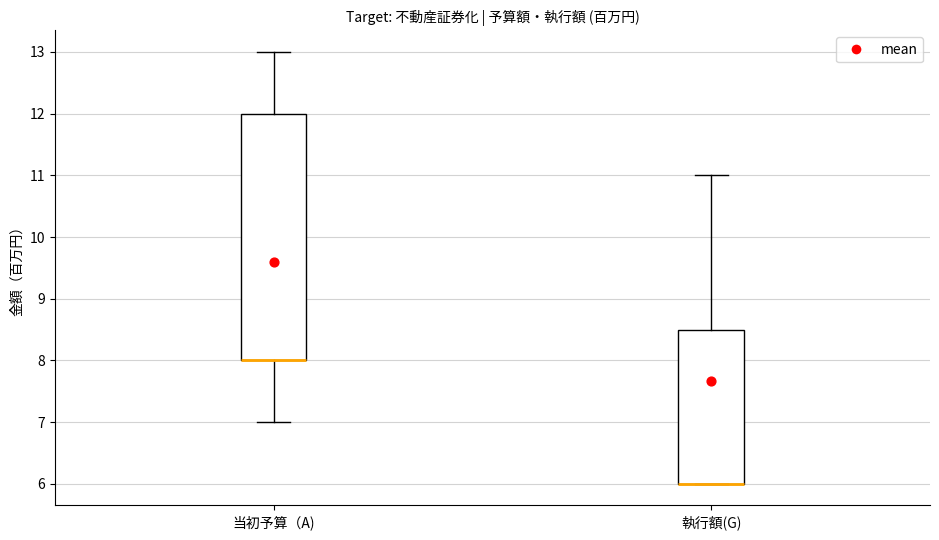

Which box is the tallest, from its lower edge to its upper edge?

当初予算（A)